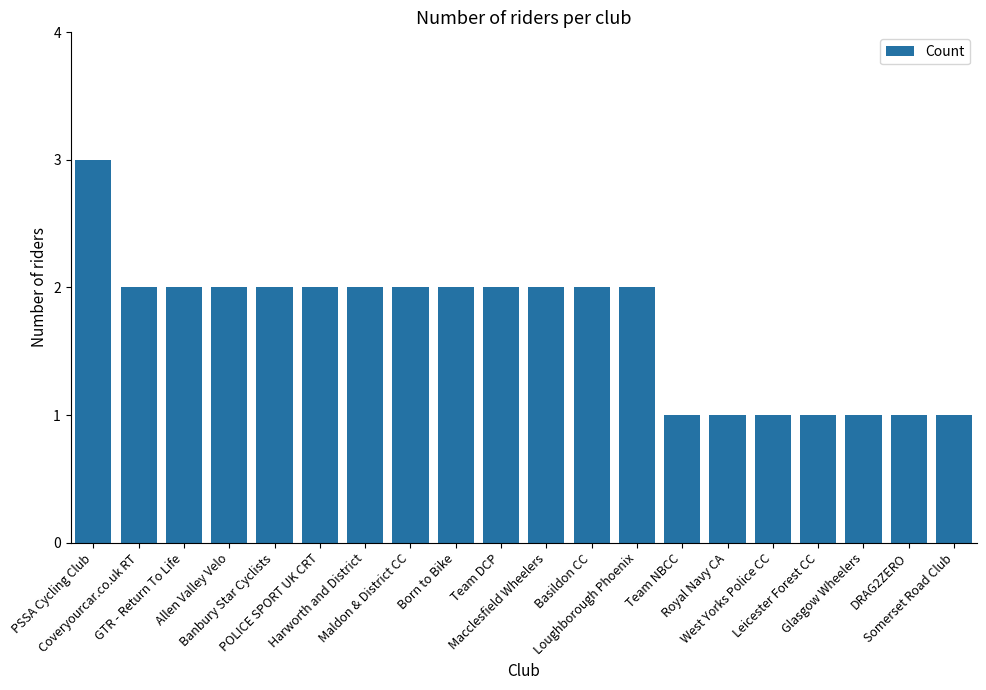

How many values are below 2?

7